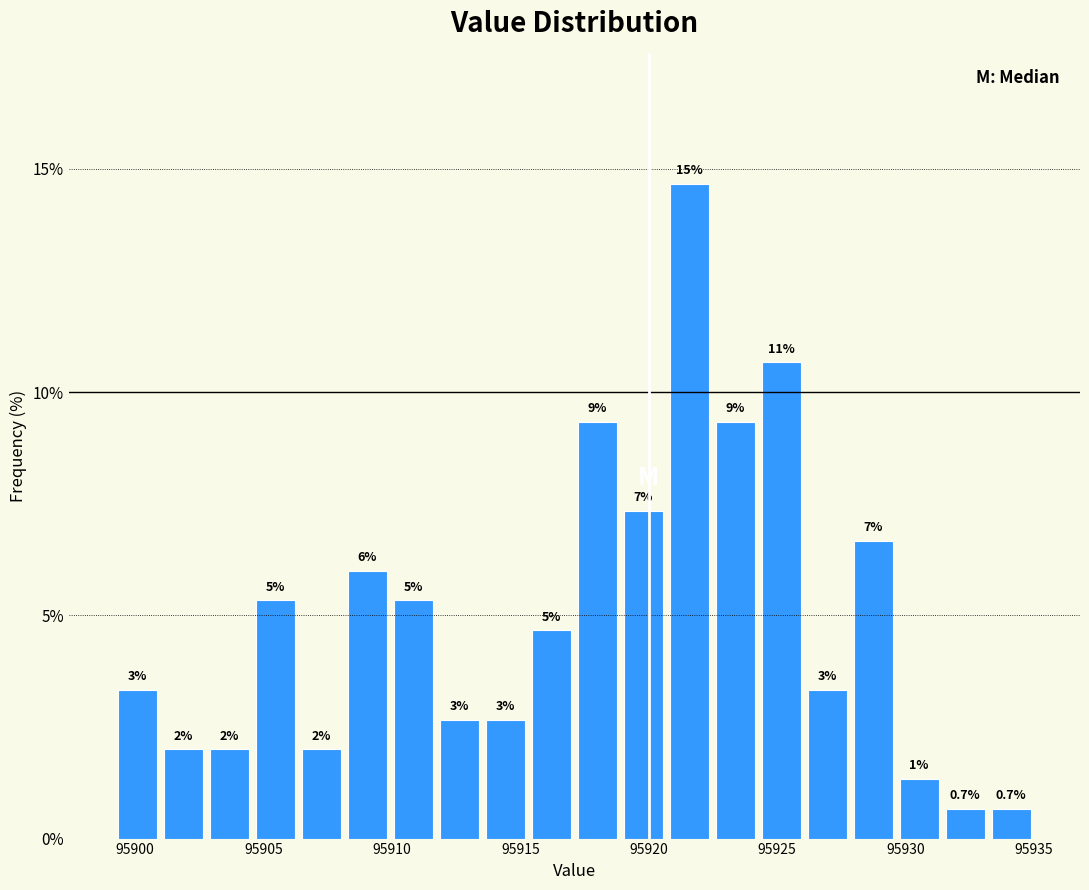

Read against the x-axis, roughly where is the centre of the tallest bar?

95921.5